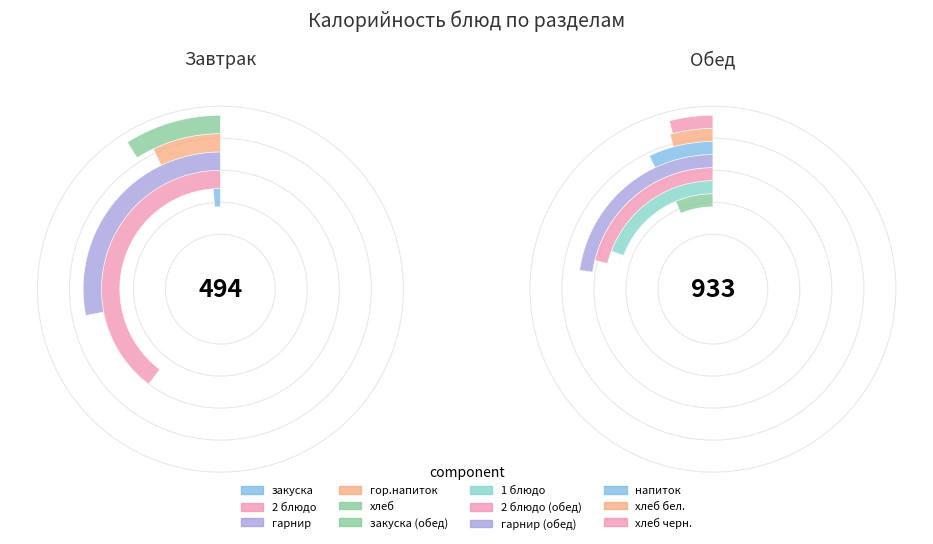

The закуска slice represents 1% of the pie. True or false?

False